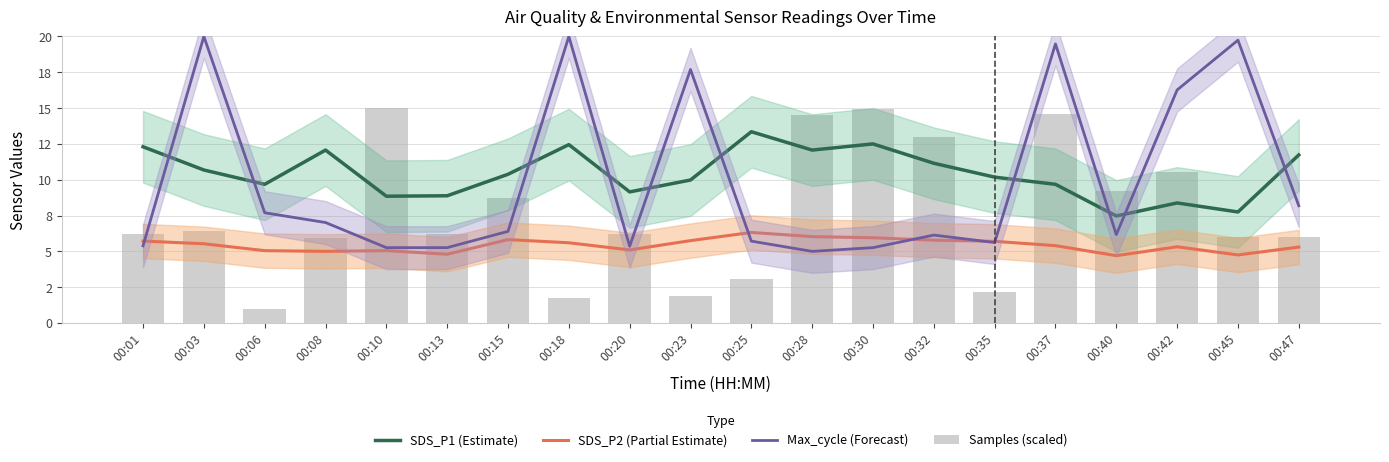

What is the sum of all Max_cycle (Forecast) values?

197.6